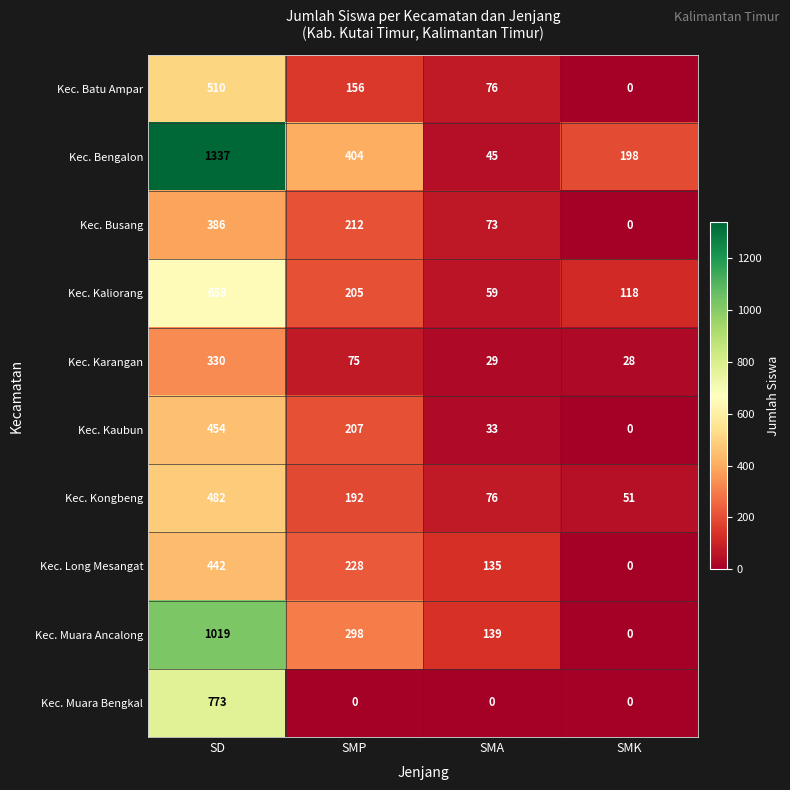

What is the spread (max minus min) of values at SMK?

198